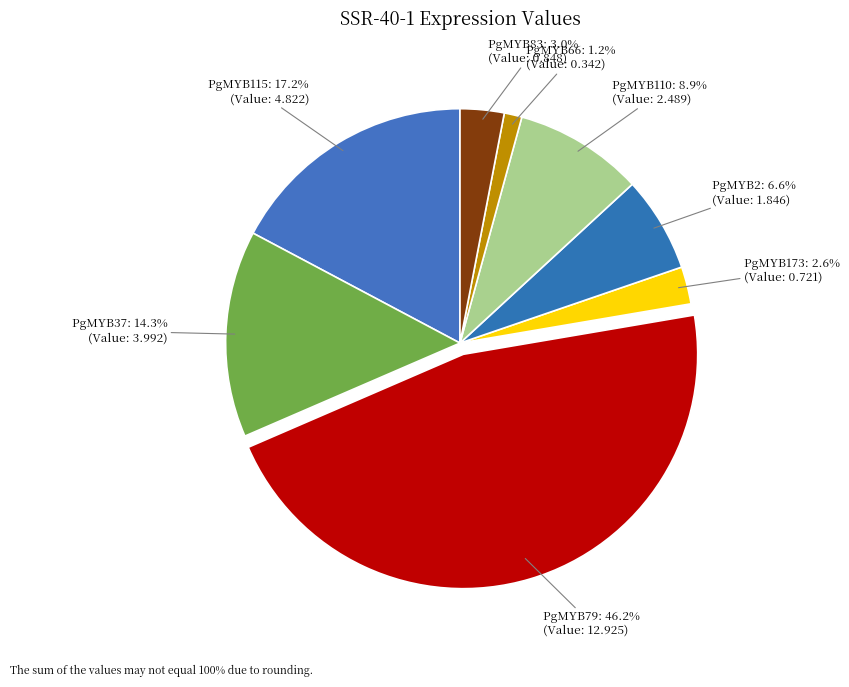

How many segments does this pie chart have?

8